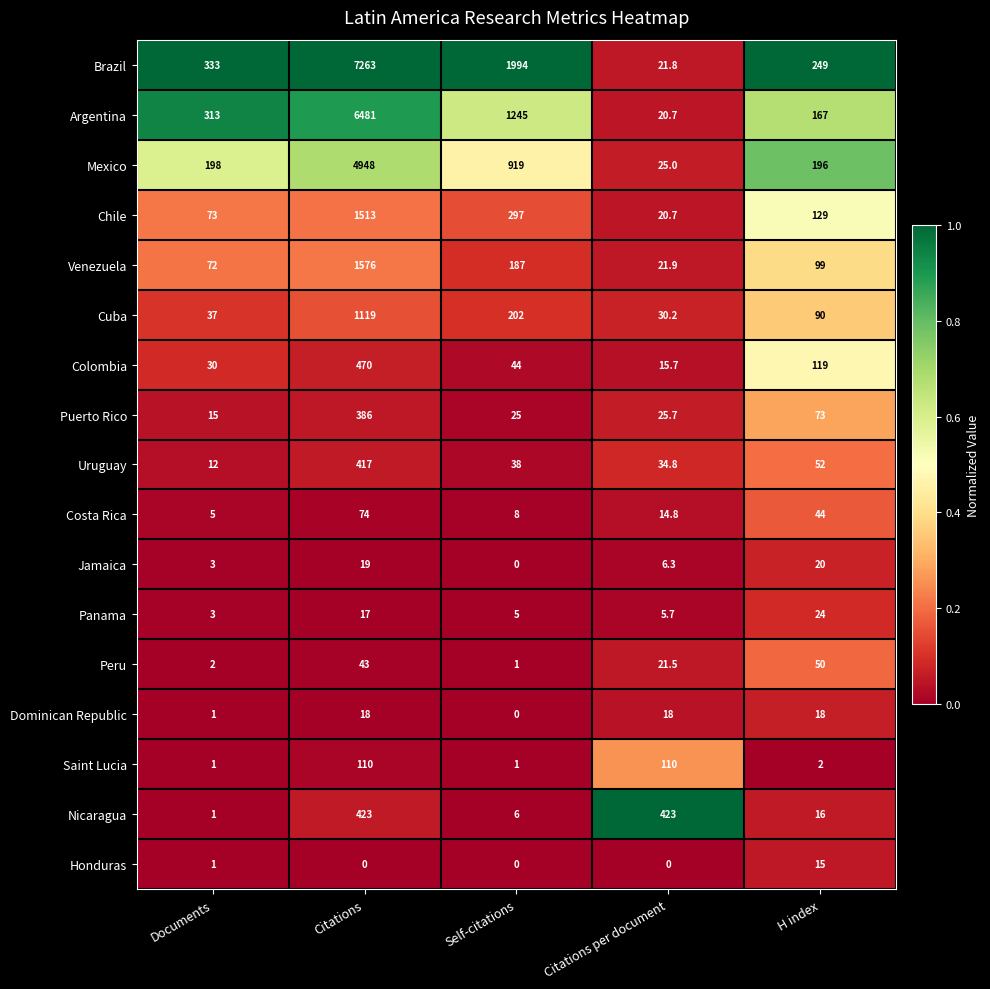

The Dominican Republic series shows 0.0 at Self-citations. True or false?

True